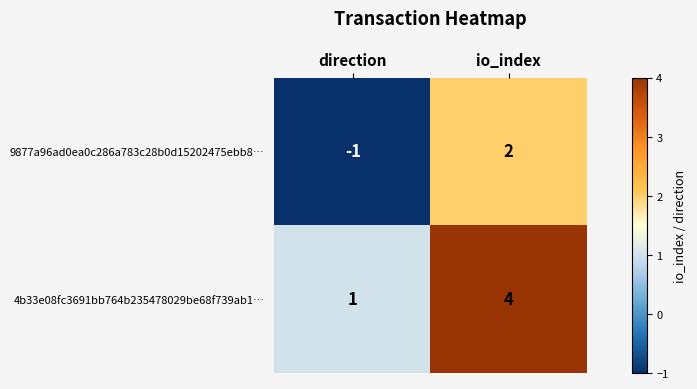

Is it true that 4b33e08fc3691bb764b235478029be68f739ab1… equals 1 at direction?

True